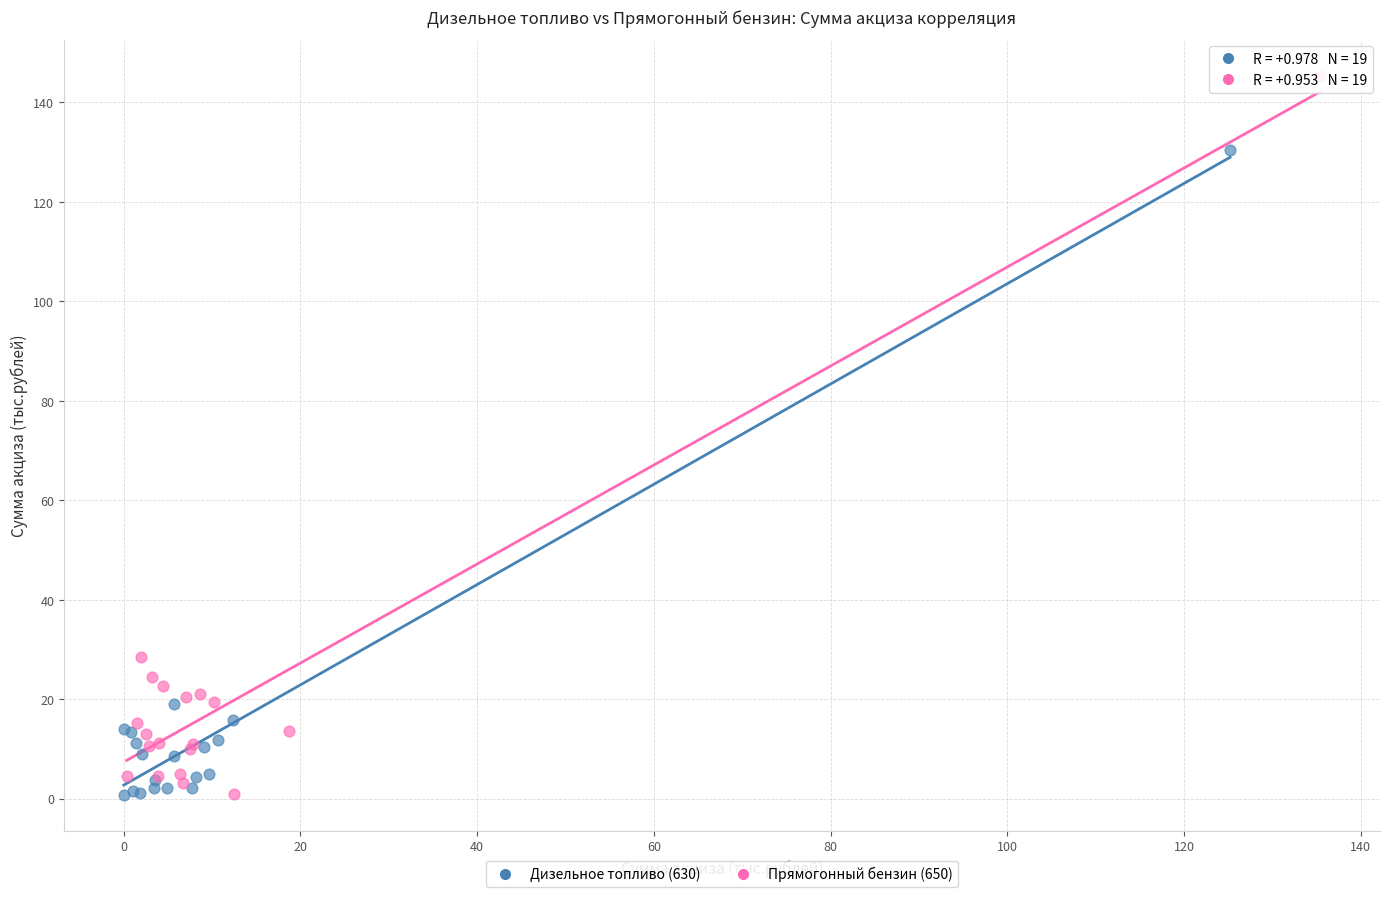

Which series has the widest spread of Y values?

Прямогонный бензин (650)